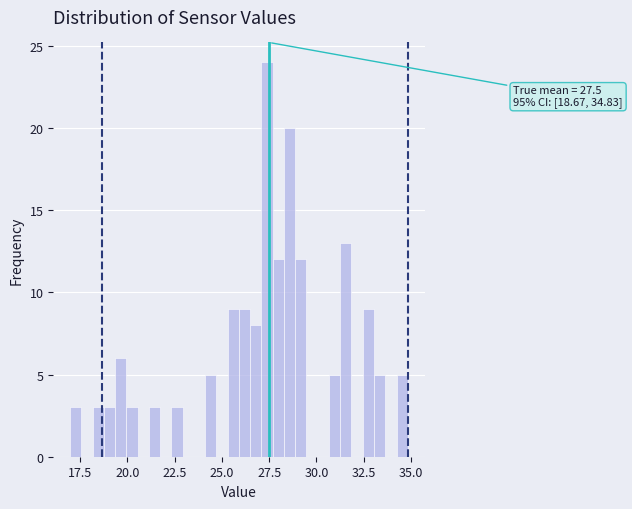

Read against the x-axis, roughly where is the centre of the tallest bar?

27.5